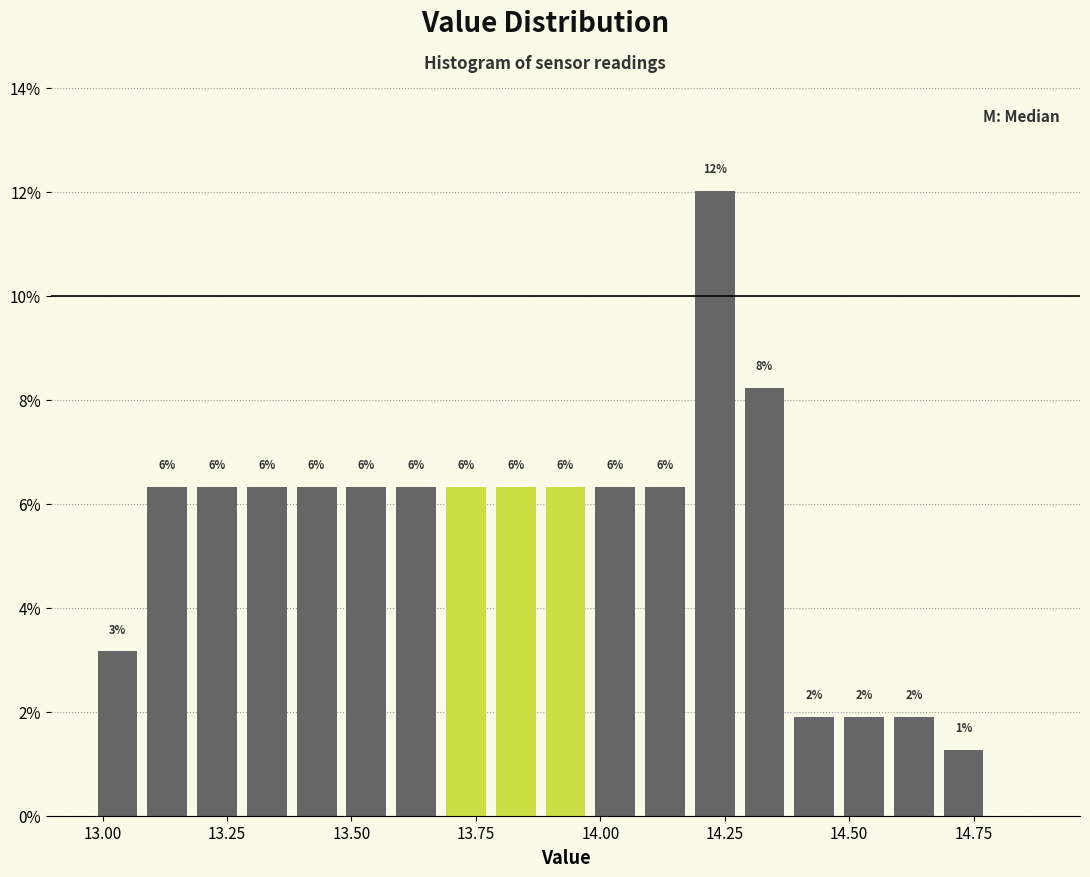

Read against the x-axis, roughly where is the centre of the tallest bar?

14.25